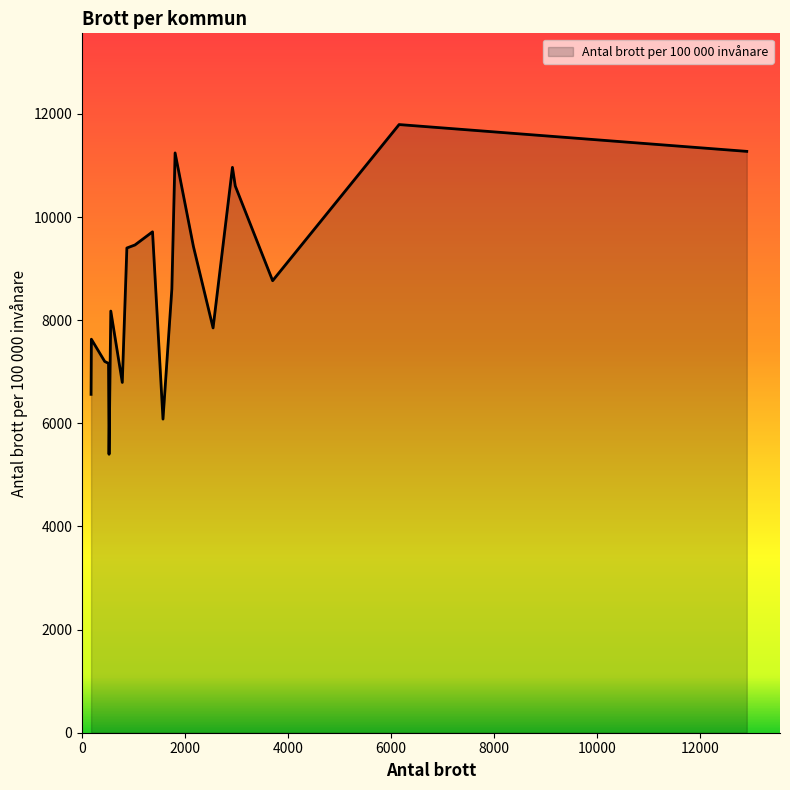

What is the minimum value shown in the chart?

5400